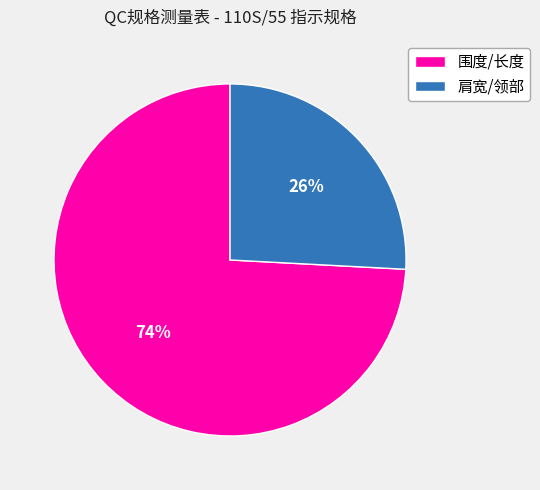

Which category accounts for the majority?

围度/长度